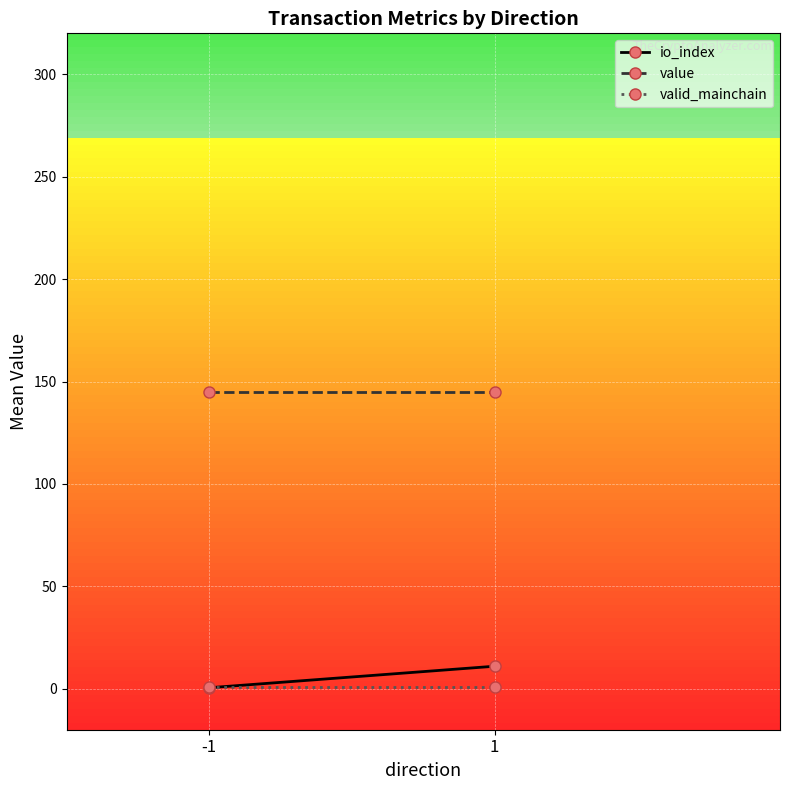

What is the difference between the io_index values at 1 and -1?

10.5